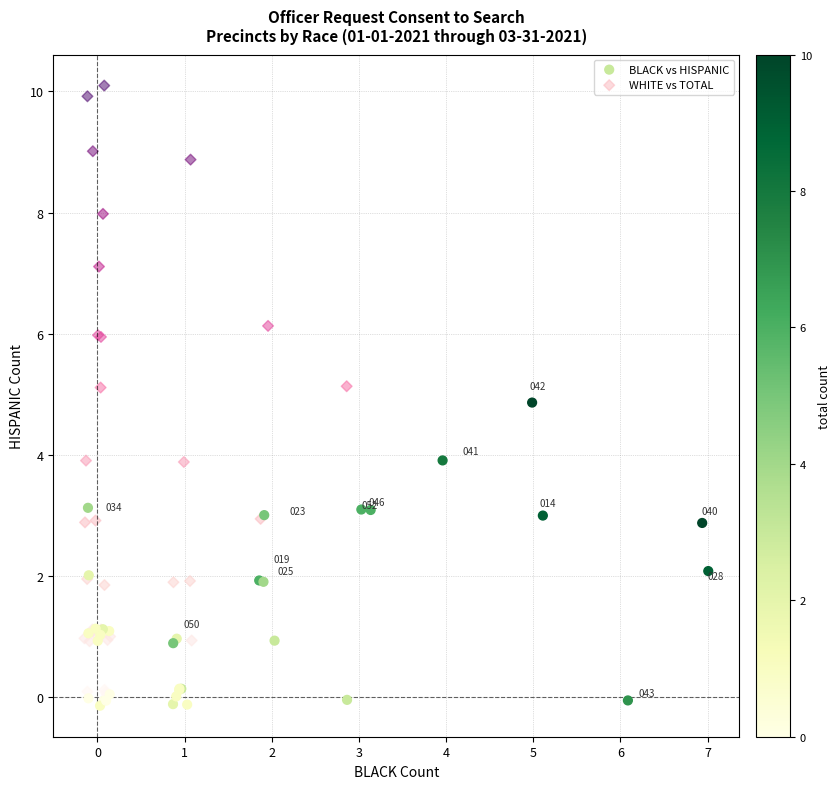

Which series contains the highest Y value?

WHITE vs TOTAL